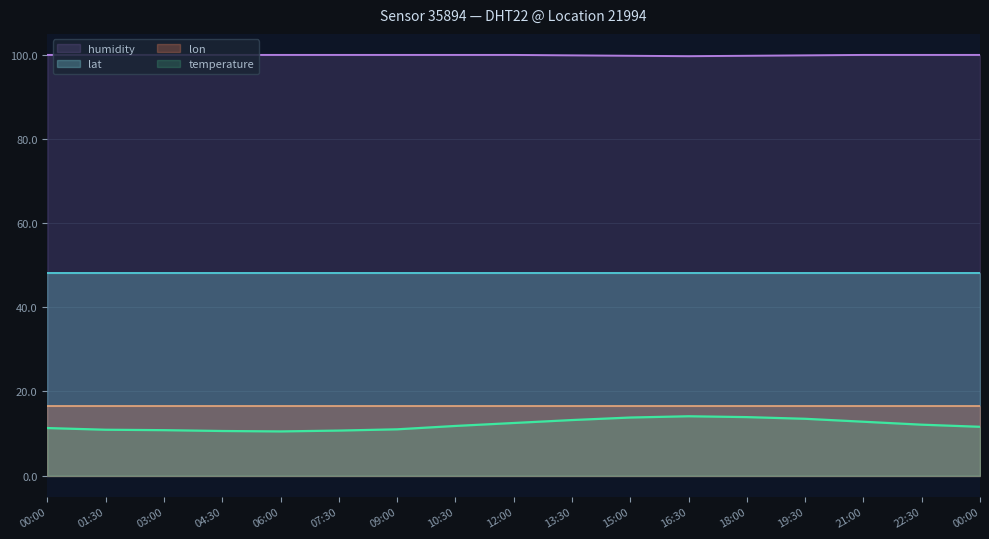

Between 09:00 and 22:30, which series saw the biggest shift?

temperature